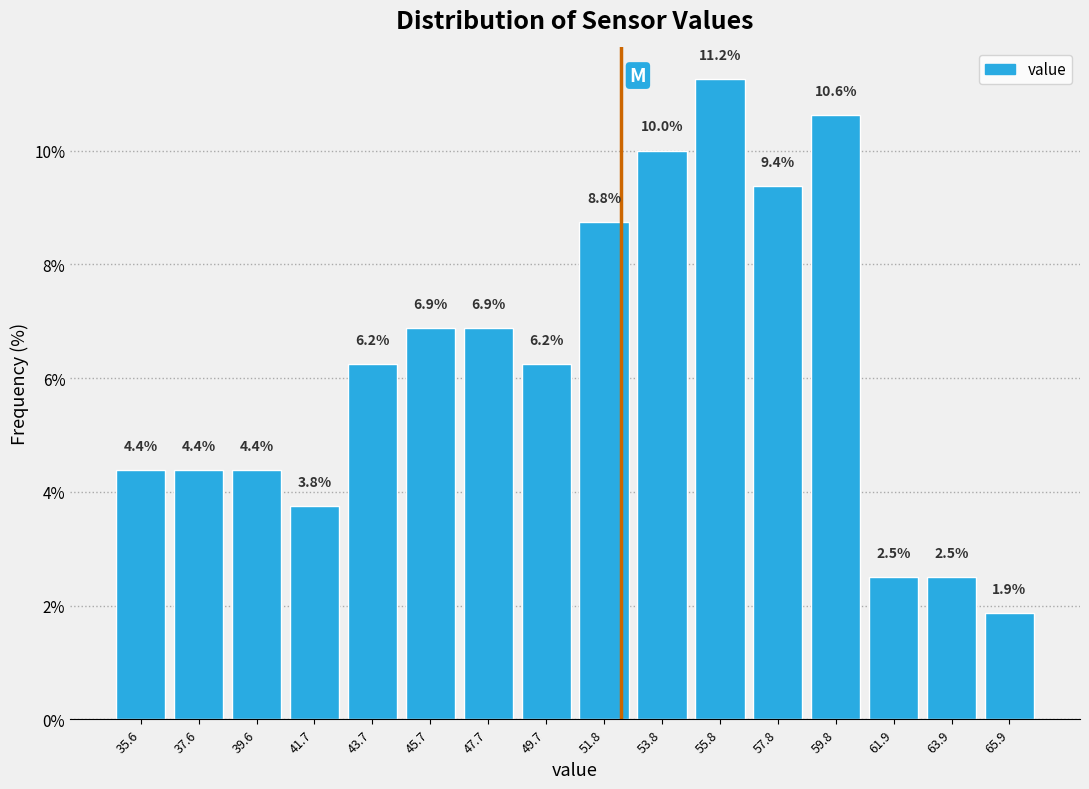

What is the height of the bar covering 53.0 to 55.0 on the x-axis? The bar edges are not printed on the chart, so give them approximately, as read against the axis.

10.0